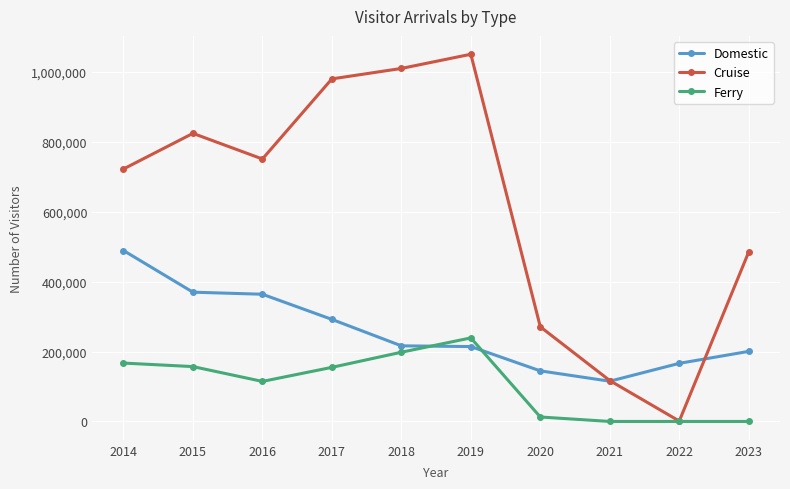

List the series in order of their overall mean, lowest first.

Ferry, Domestic, Cruise